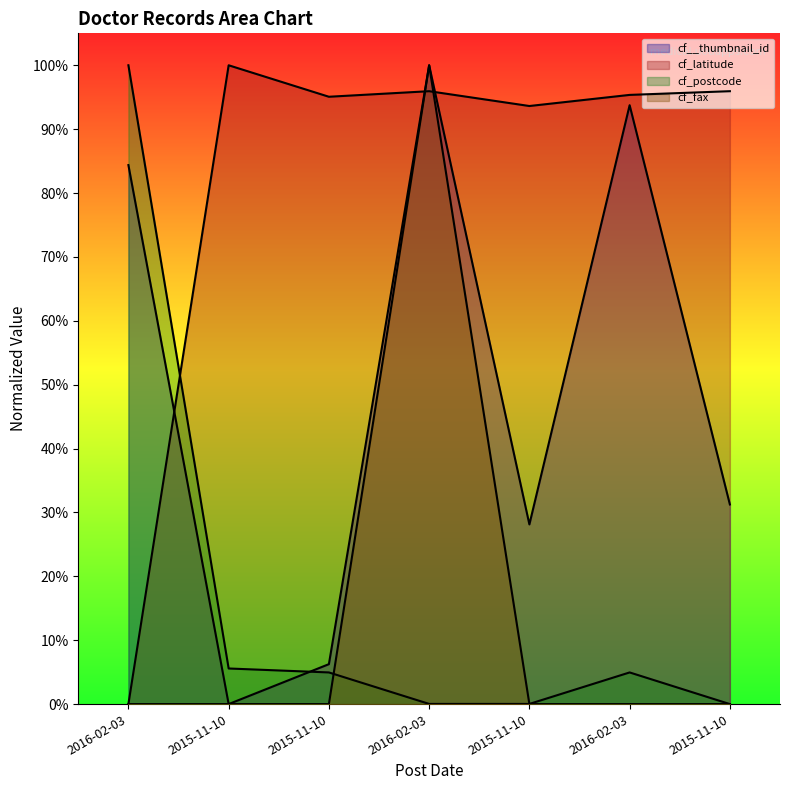

List the labels in order of cf_postcode value, smallest first.

2015-11-10, 2015-11-10, 2016-02-03, 2015-11-10, 2016-02-03, 2015-11-10, 2016-02-03